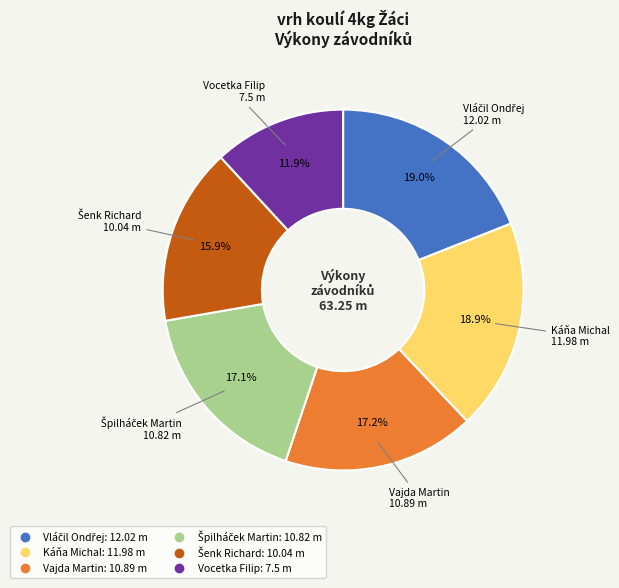

Approximately how many times larger is the value at Káňa Michal compared to Vajda Martin?

1.1